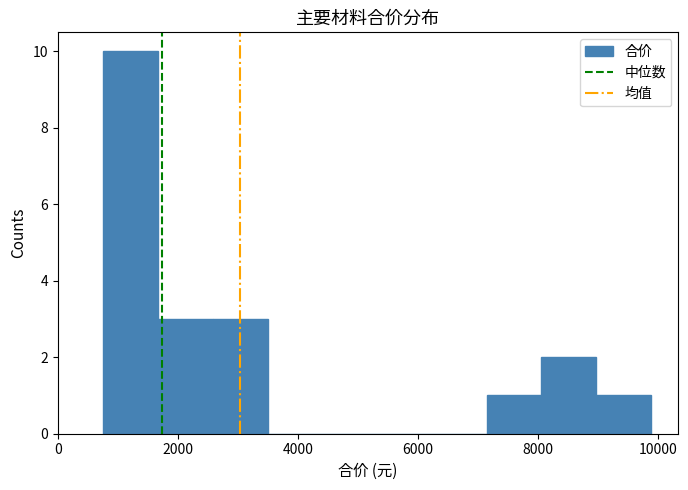

What is the height of the bar covering 2600 to 3400 on the x-axis? Neither the bar edges nor the heights are printed on the chart, so give them approximately, as read against the axes.

3